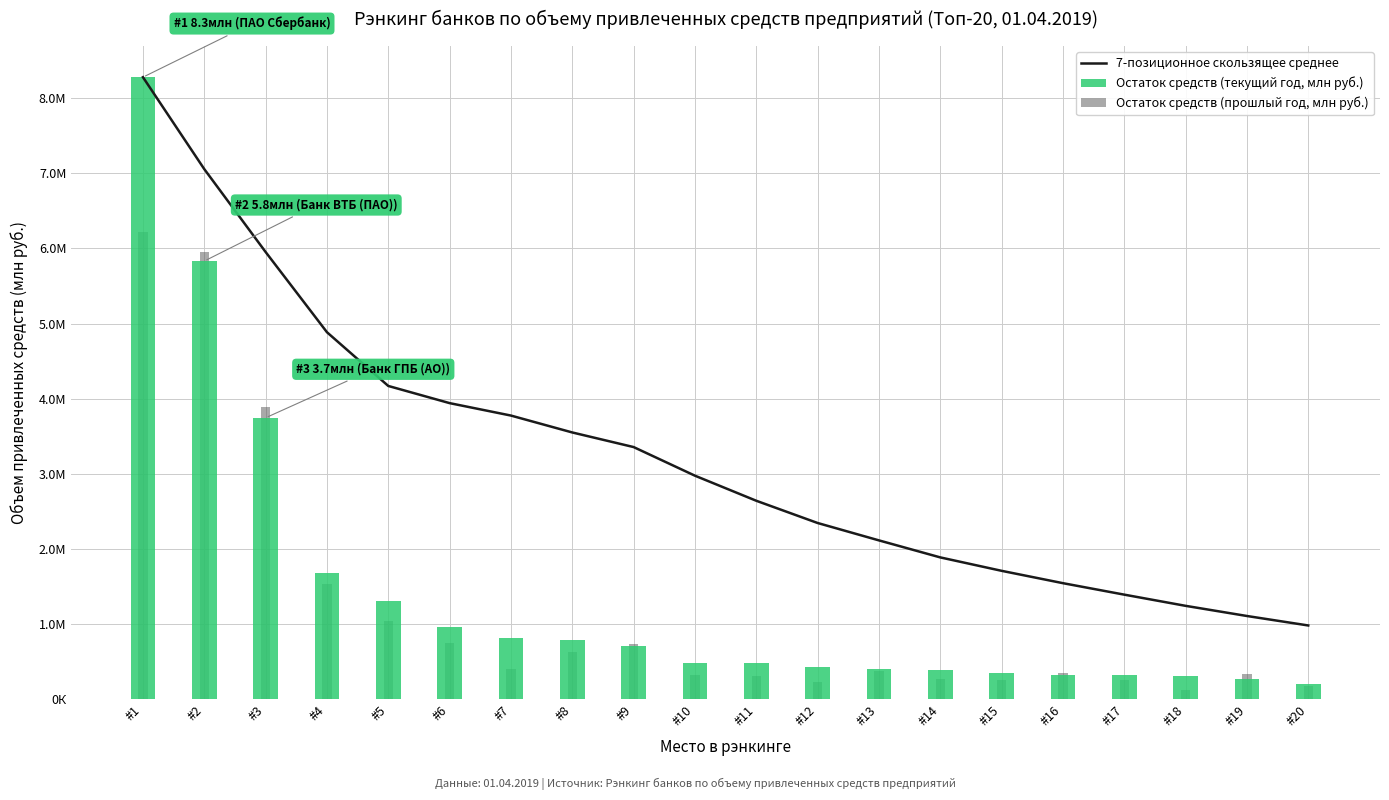

Does the chart contain any negative values?

No